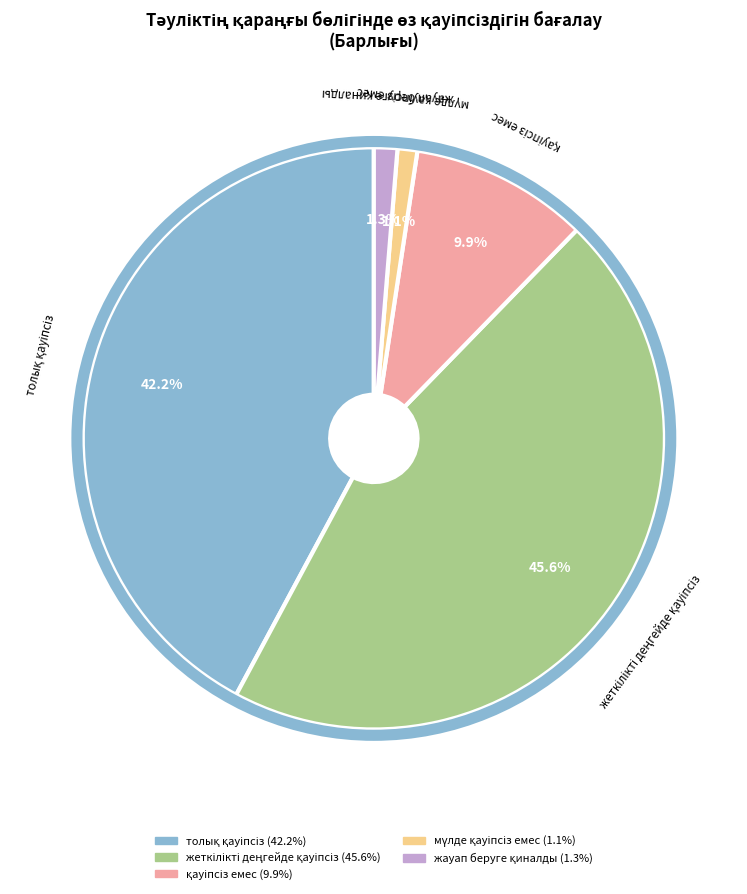

Is there any slice that represents more than half of the pie?

No